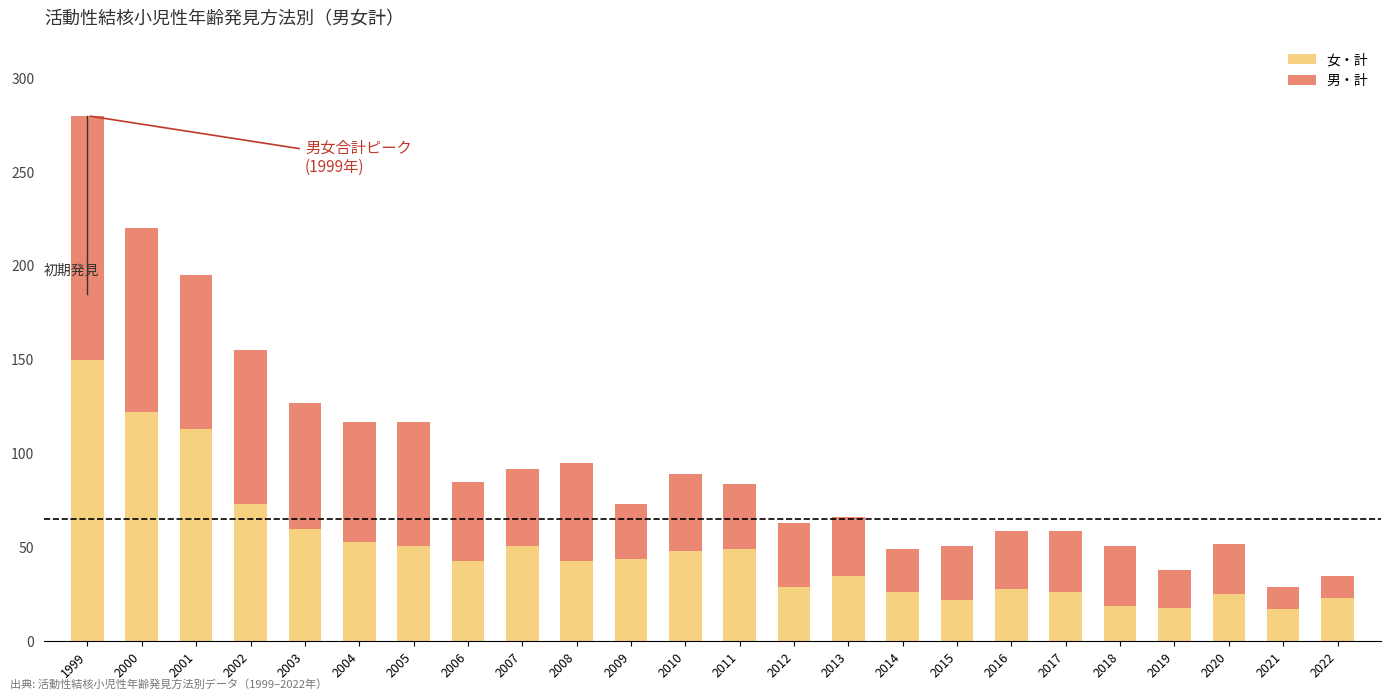

At which category is the sum across all series the highest?

1999